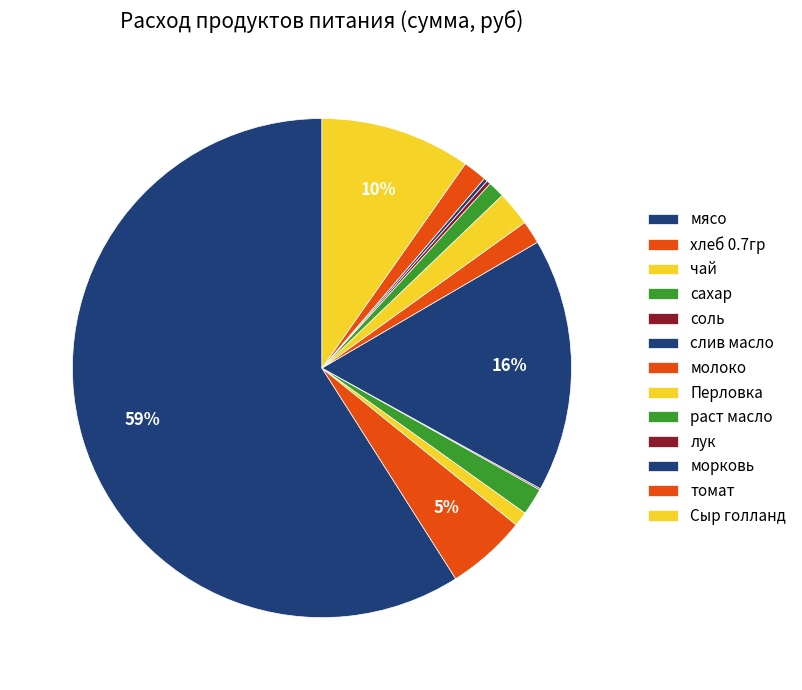

Is it true that хлеб 0.7гр is 1% of the pie?

False